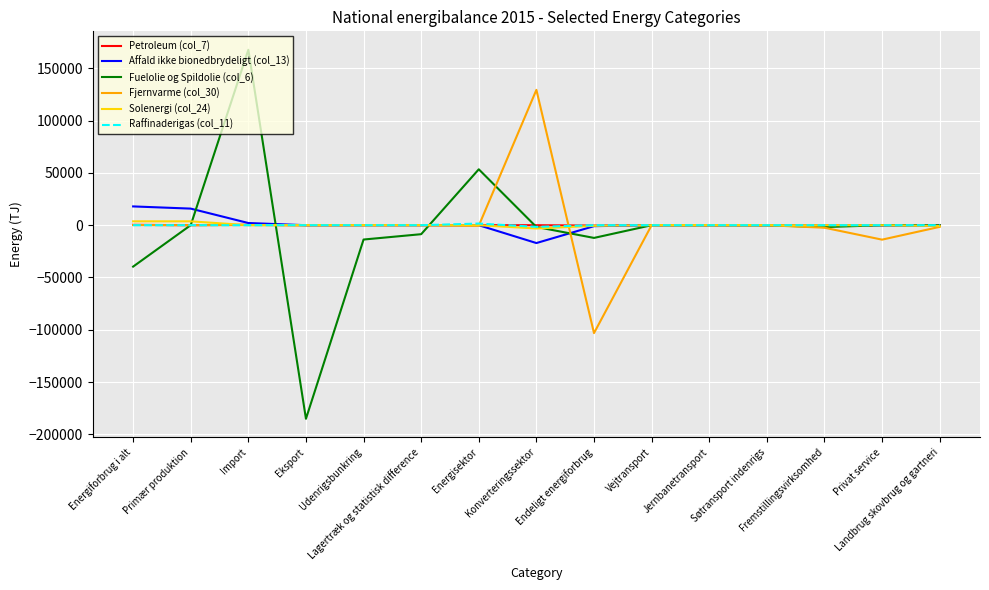

True or false: Raffinaderigas (col_11) and Affald ikke bionedbrydeligt (col_13) cross at least once.

False